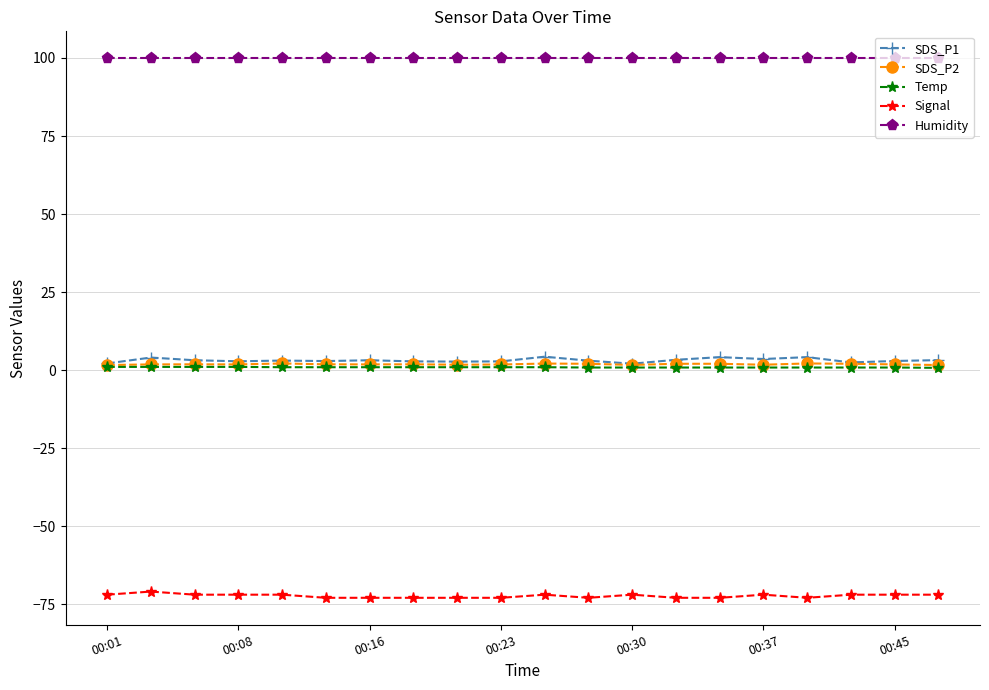

What is the sum of all Signal values?

-1448.0